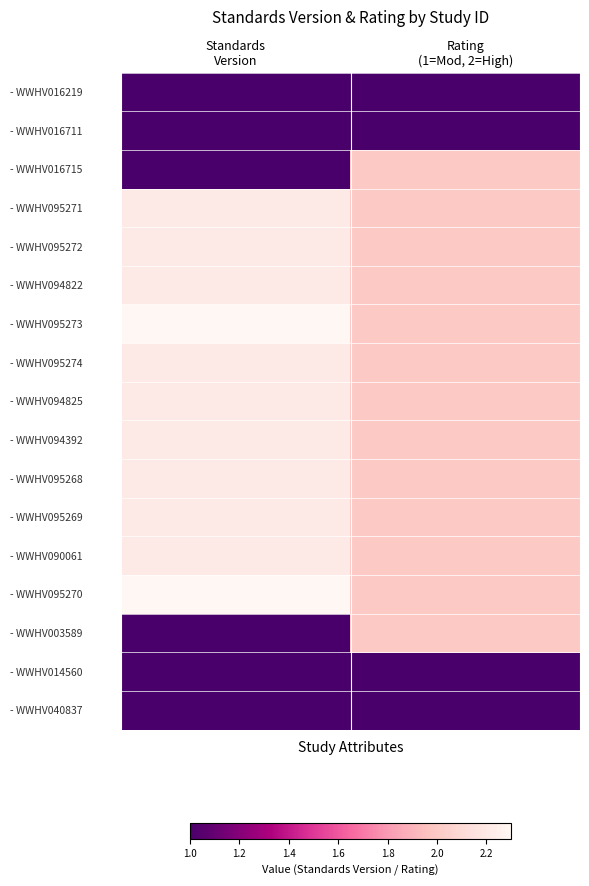

Which series changed the most between Standards Version and Rating (1=Mod, 2=High)?

- WWHV016715